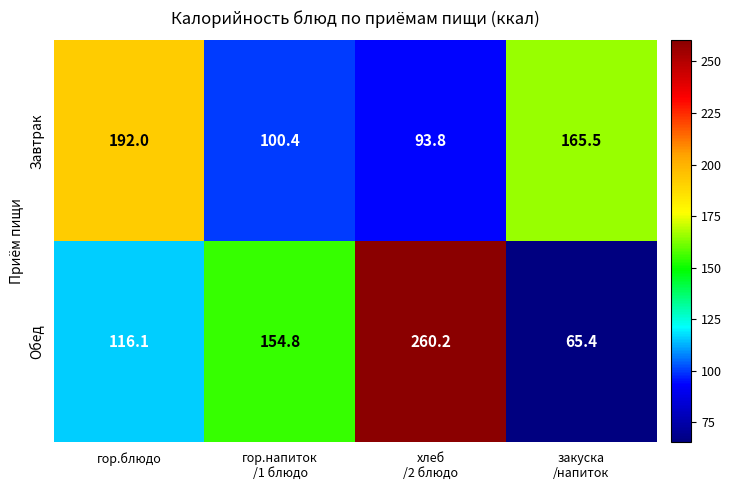

Reading right to left, what are all the values shown in this chart?

Завтрак: 165.5	93.8	100.4	192.0
Обед: 65.4	260.2	154.8	116.1